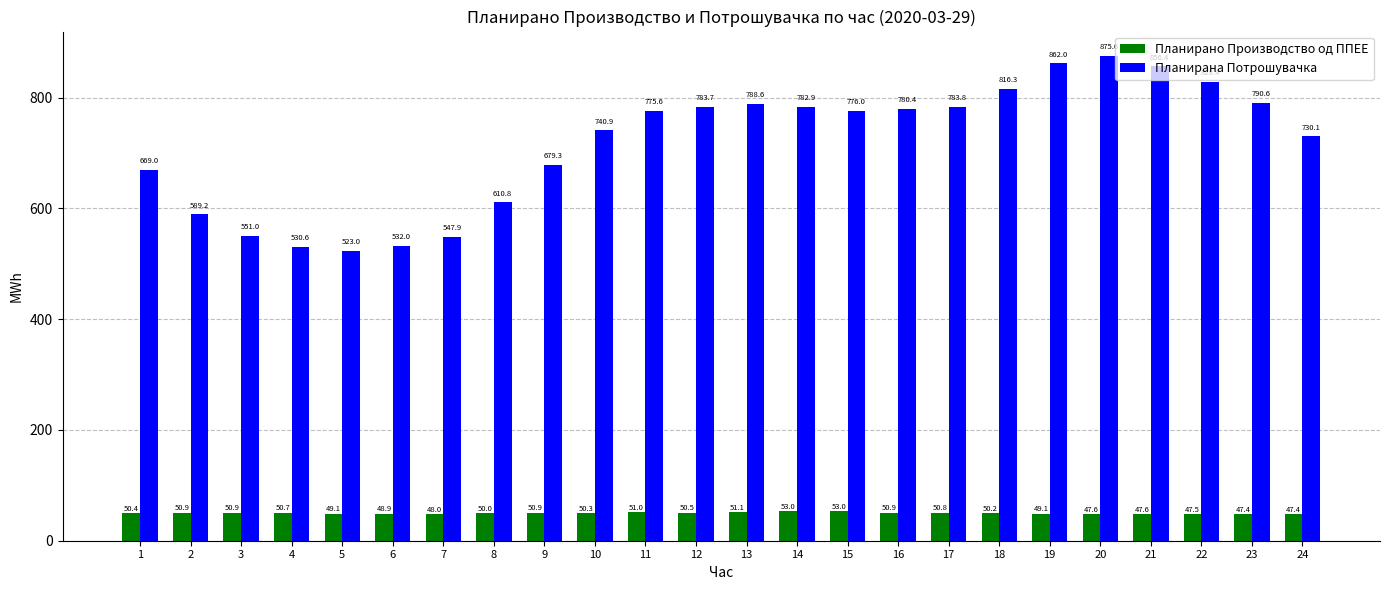

What is the value of the Планирана Потрошувачка bar at the 8th from the left?

610.8